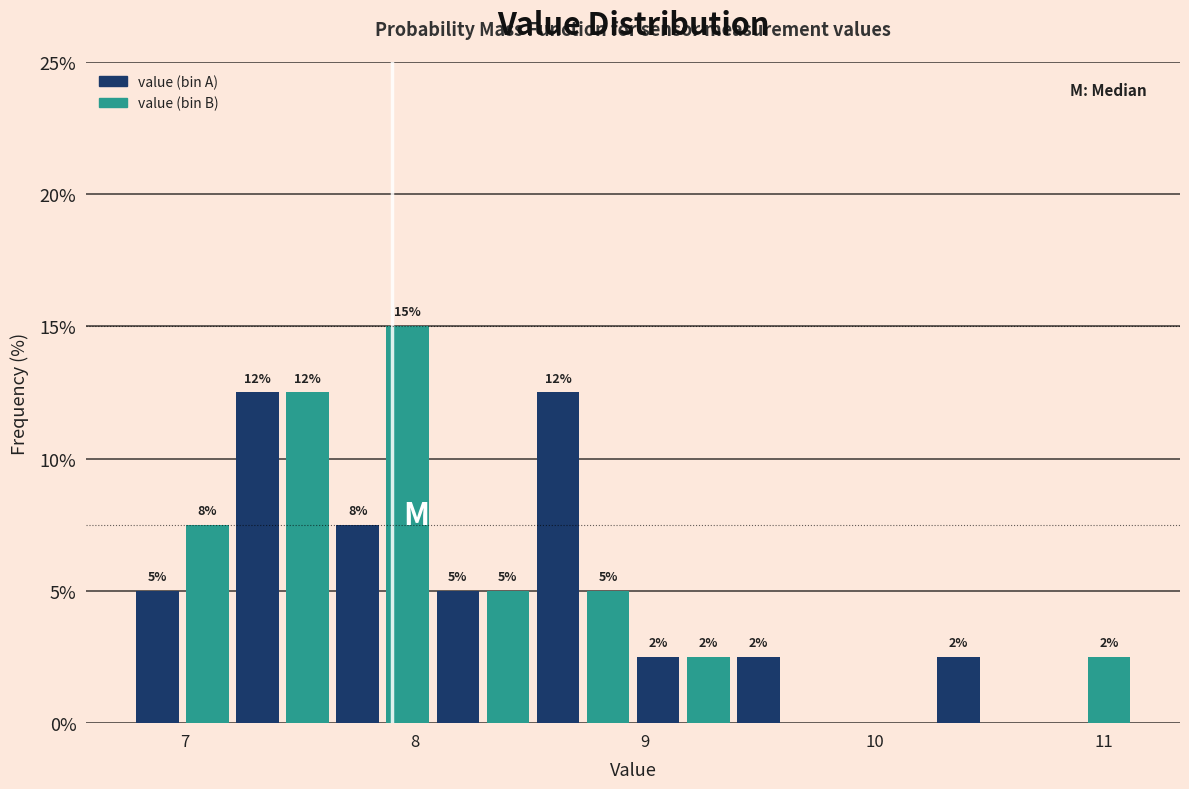

Read against the x-axis, roughly where is the centre of the tallest bar?

8.0